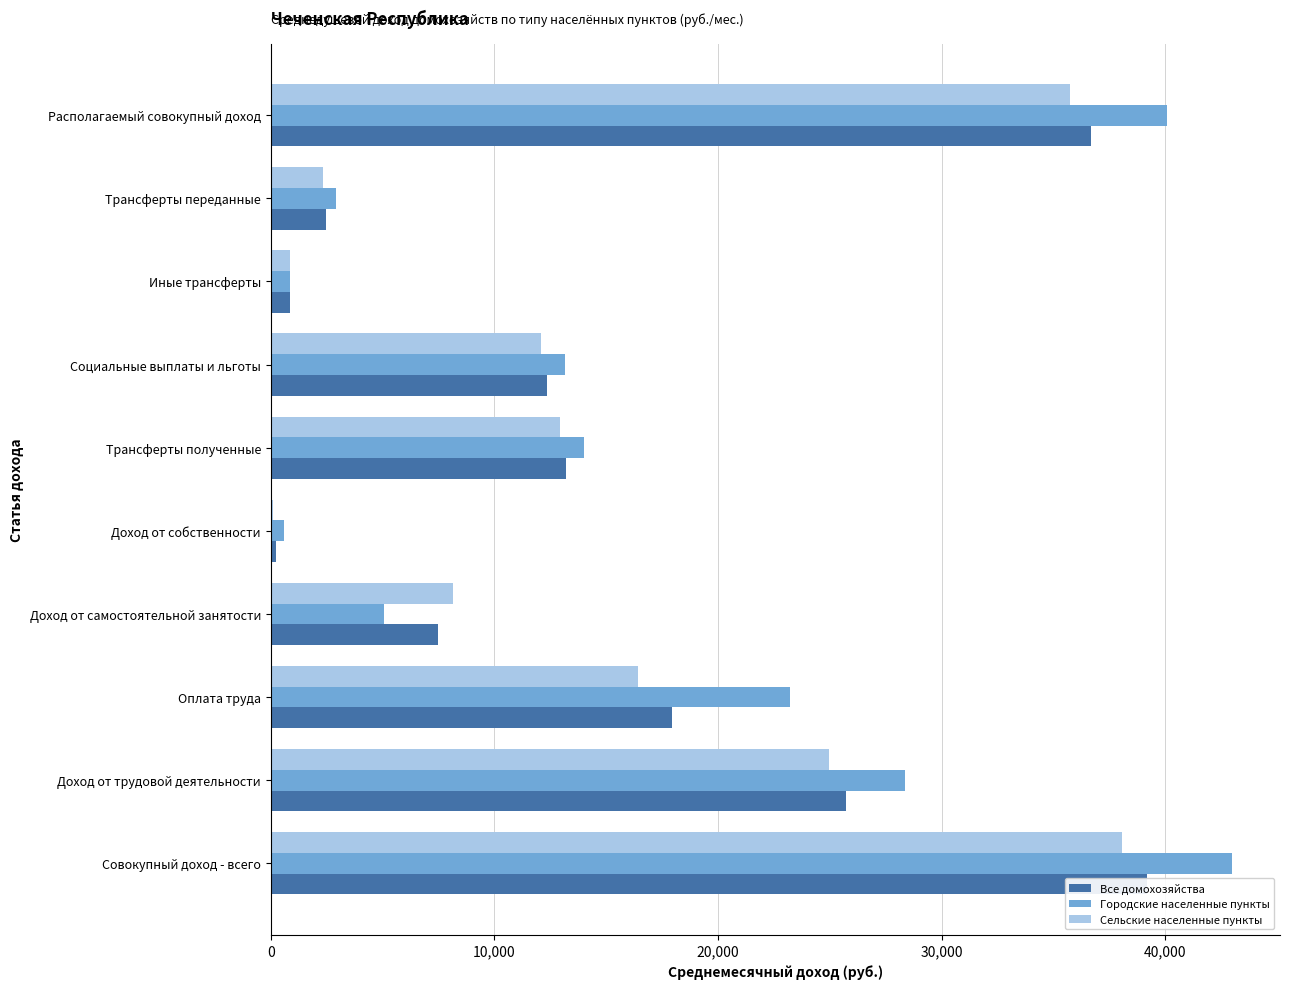

At how many categories does at least one series exceed 19383?

4